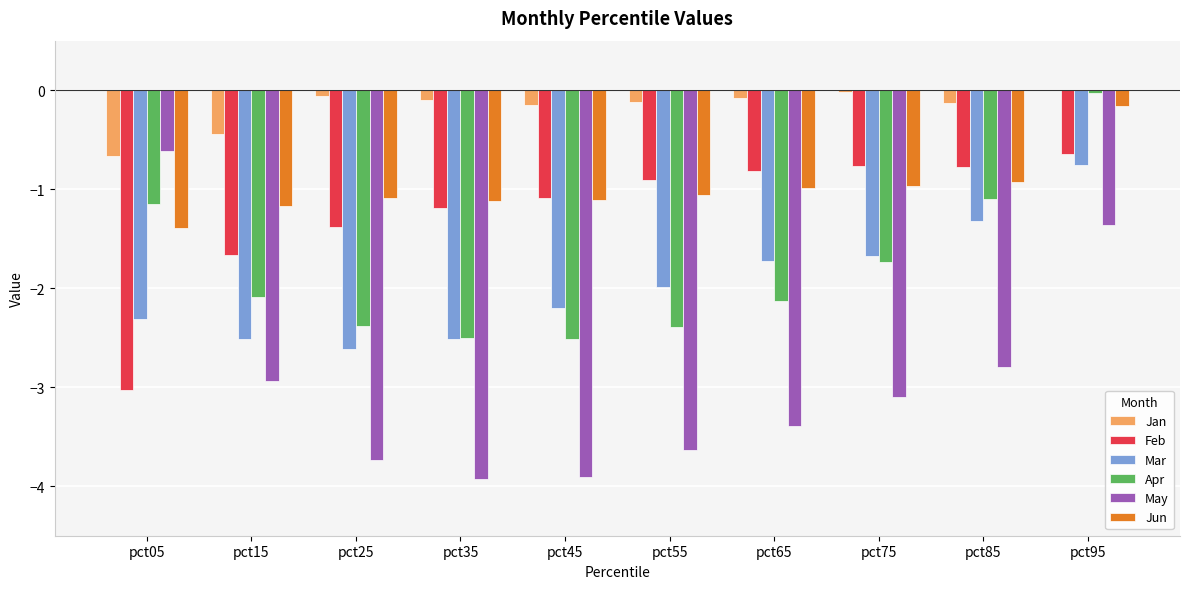

Which series has the largest total across all categories?

Jan